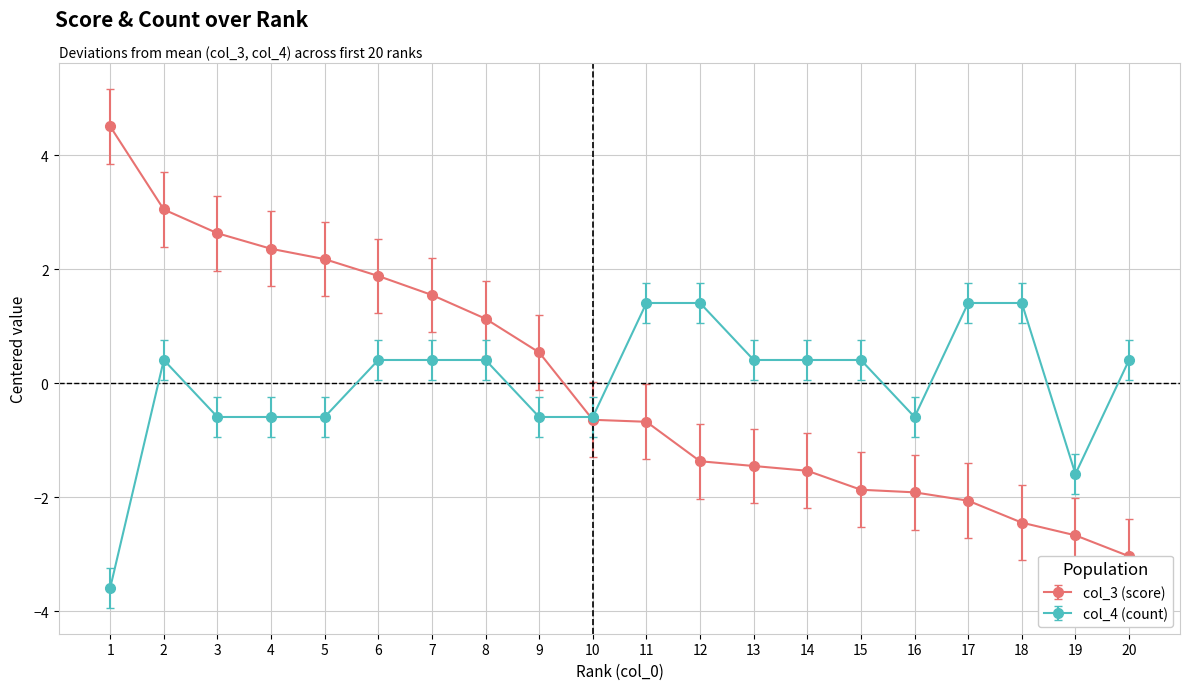

What is the difference between the col_3 values at 1 and 20?

7.5